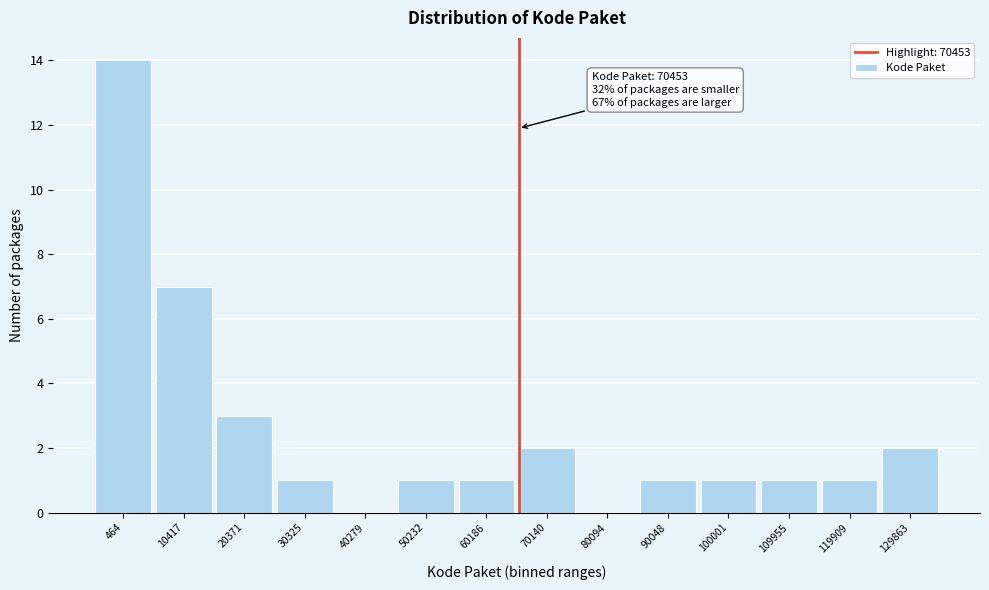

Reading right to left, extract all data points from this chart.

129863=2	119909=1	109955=1	100001=1	90048=1	80094=0	70140=2	60186=1	50232=1	40279=0	30325=1	20371=3	10417=7	464=14